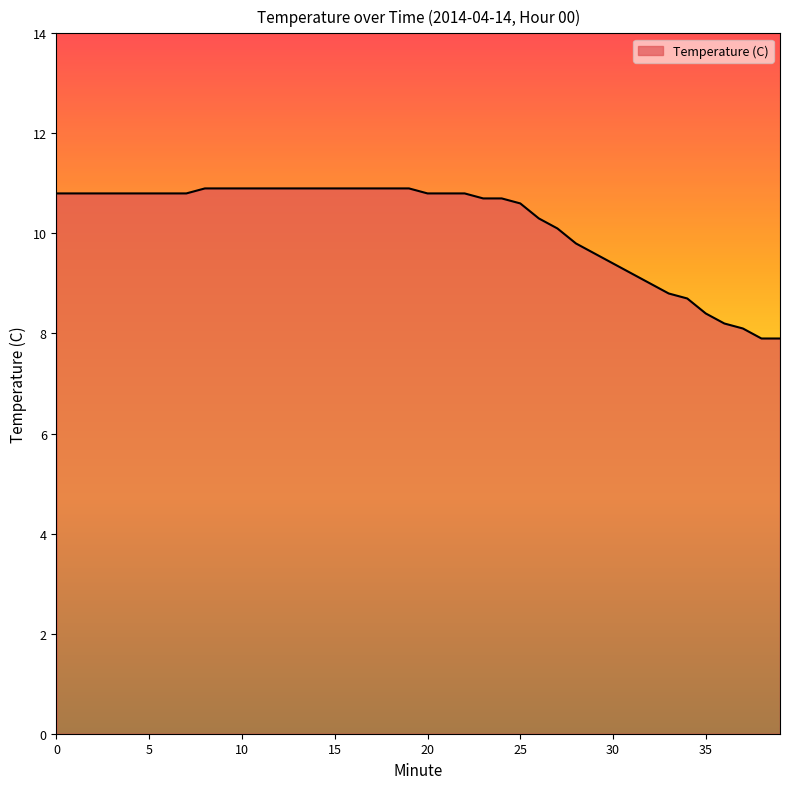

What is the difference between the maximum and second lowest values?

3.0